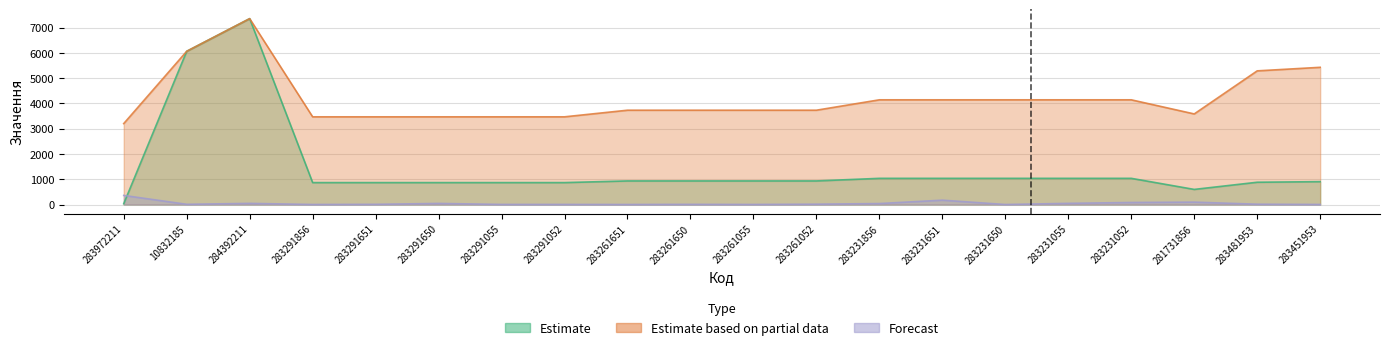

Is the value of Estimate based on partial data at 284392211 greater than the value of Estimate at 283231856?

Yes